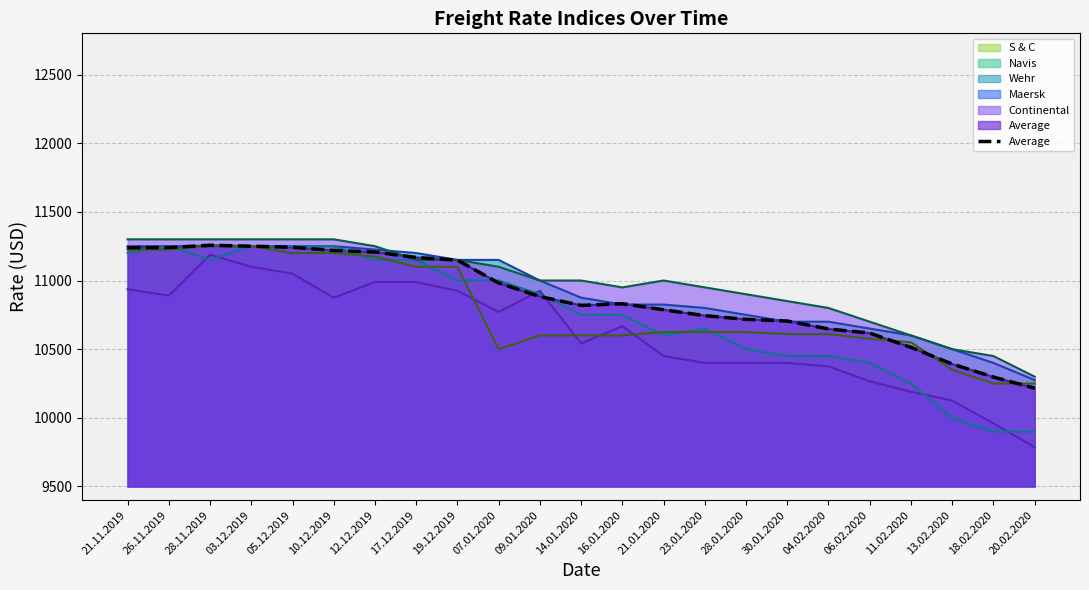

What is the value of the 7th point from the left?

11207